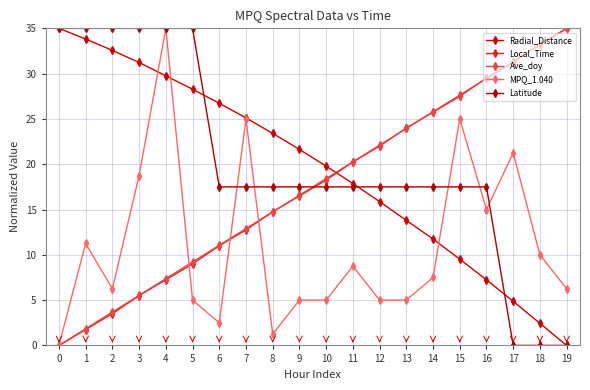

How many series are shown in this chart?

5